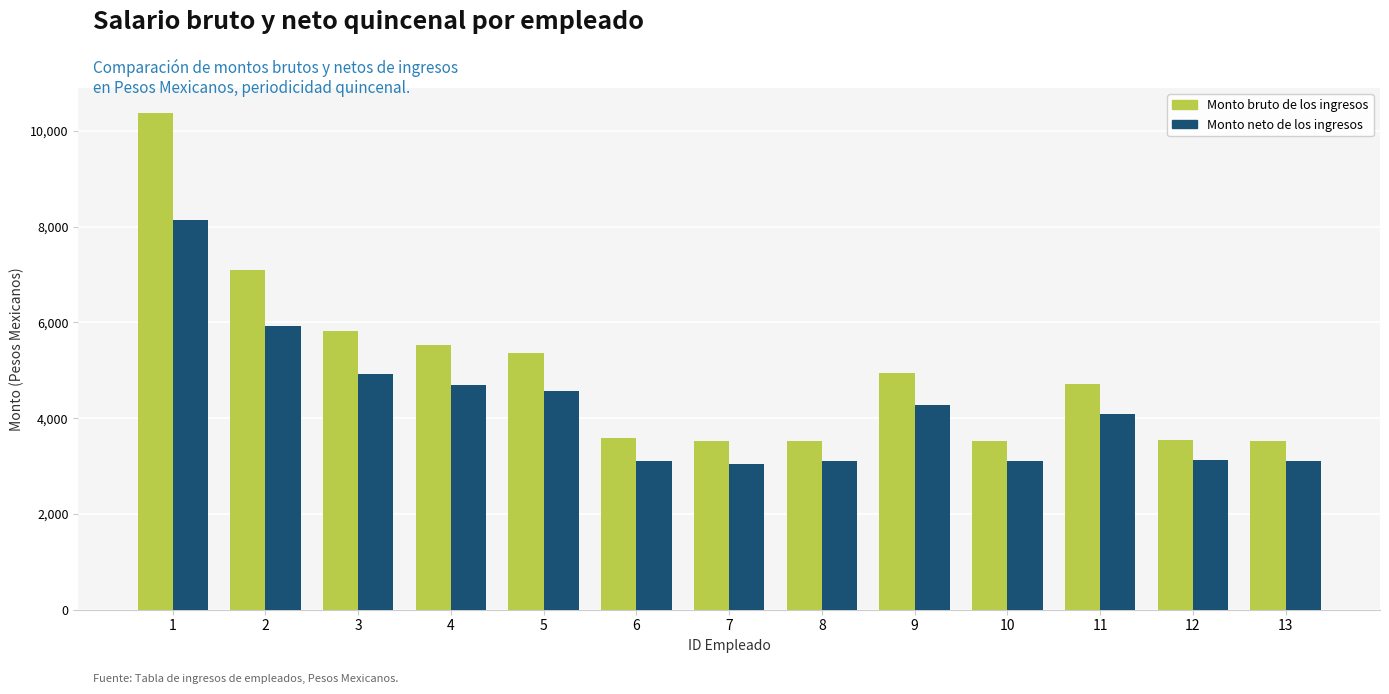

What is the sum of the Monto bruto de los ingresos values at 5 and 10?

8878.9